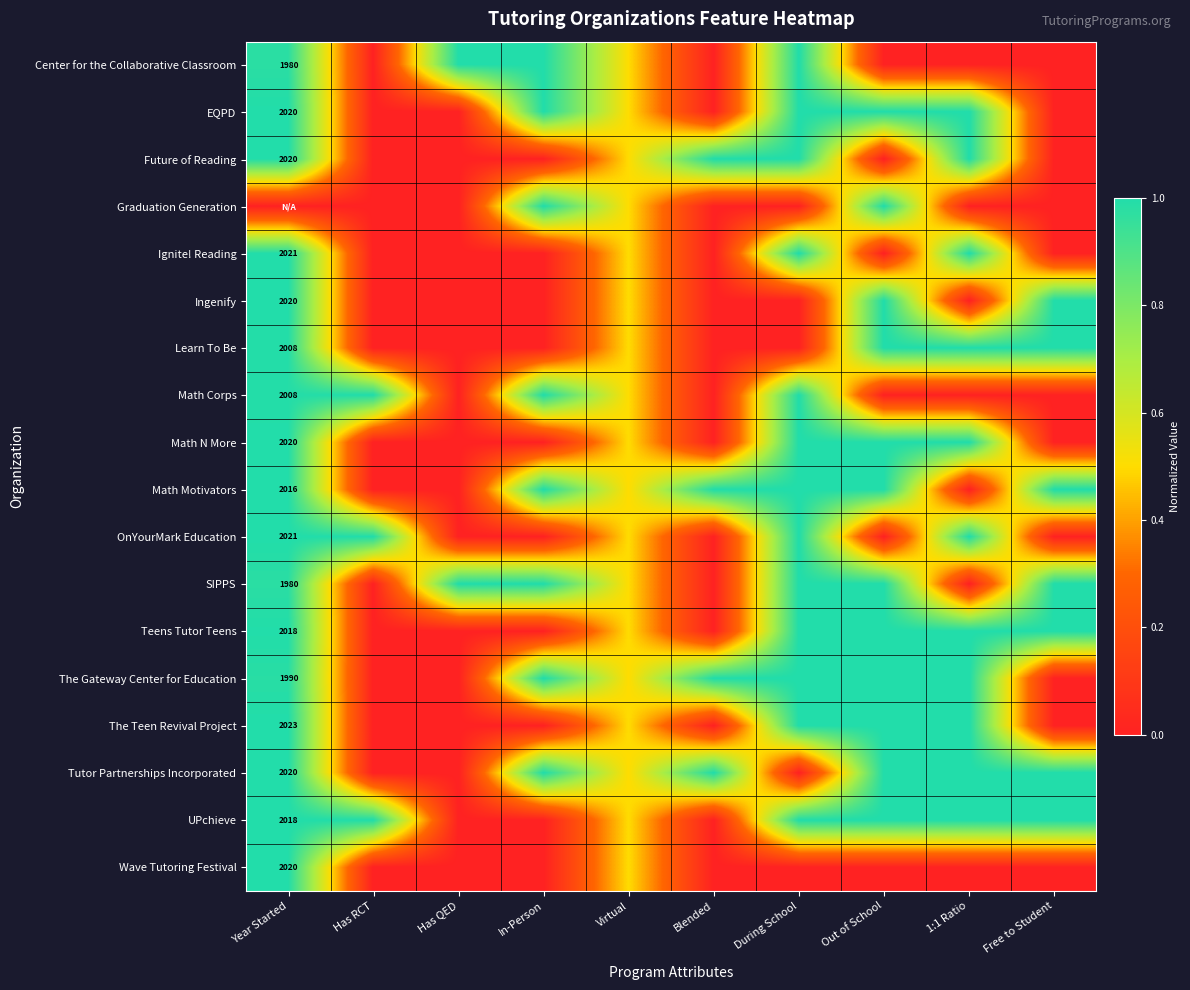

The value of Math Corps at Out of School is -0.6. True or false?

False